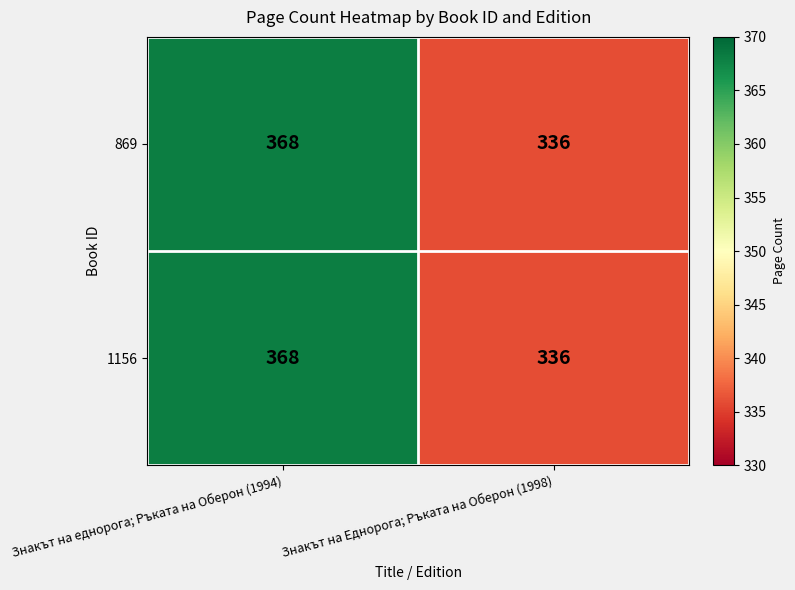

What is the greatest value displayed?

368